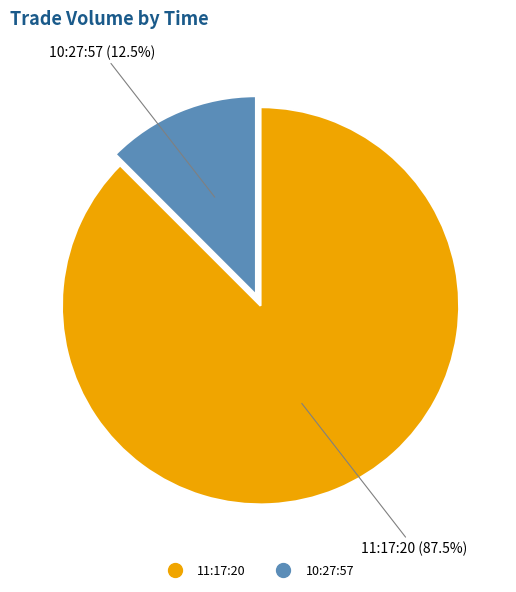

What is the largest slice in the pie chart?

11:17:20